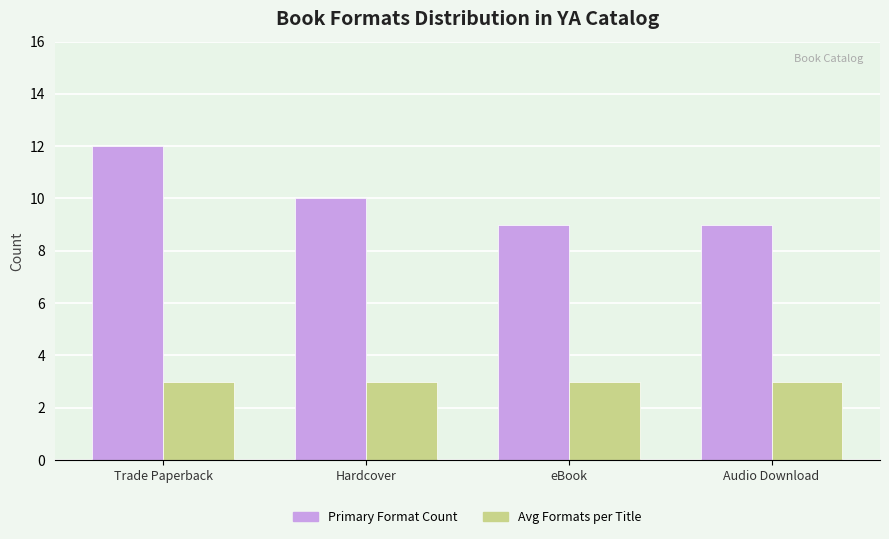

Is it true that Primary Format Count equals 14 at eBook?

False